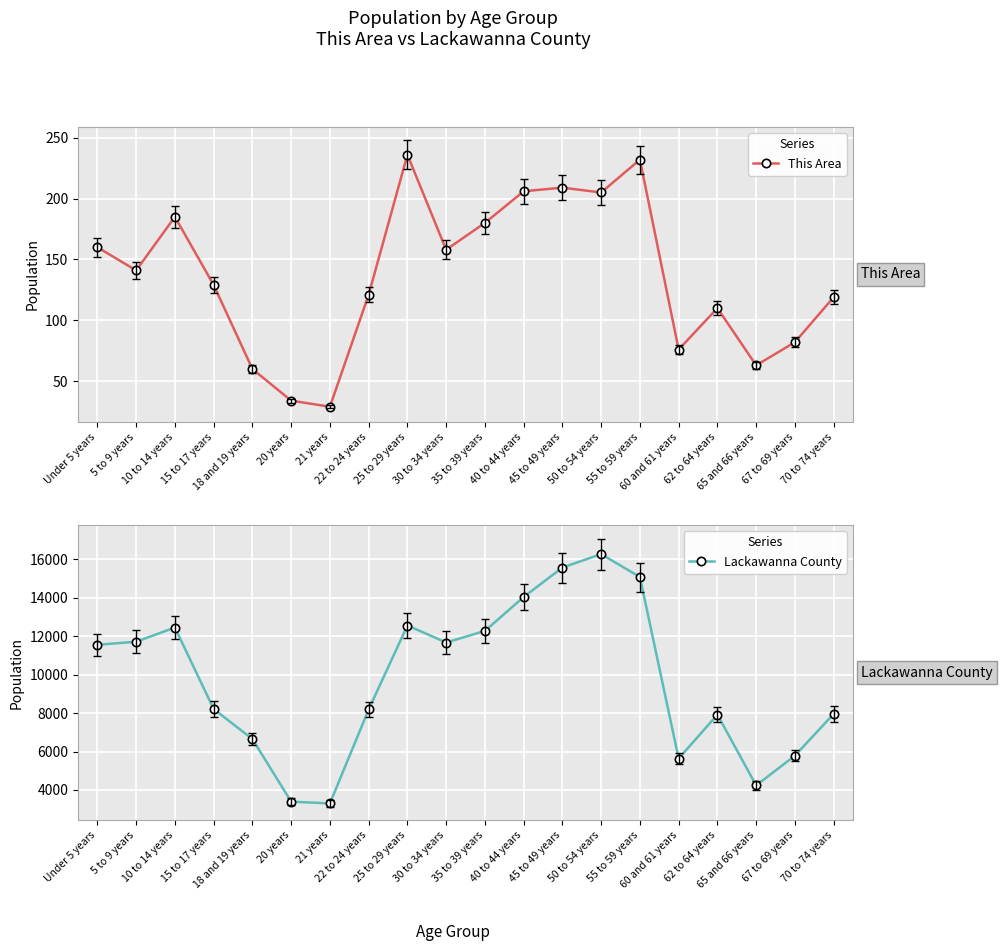

Does the chart display data point markers on the line(s)?

Yes